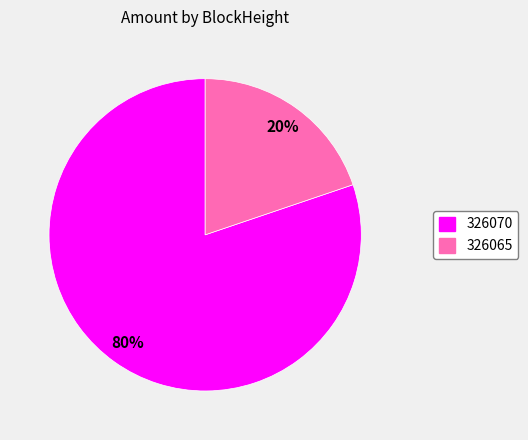

Which category accounts for the majority?

326070